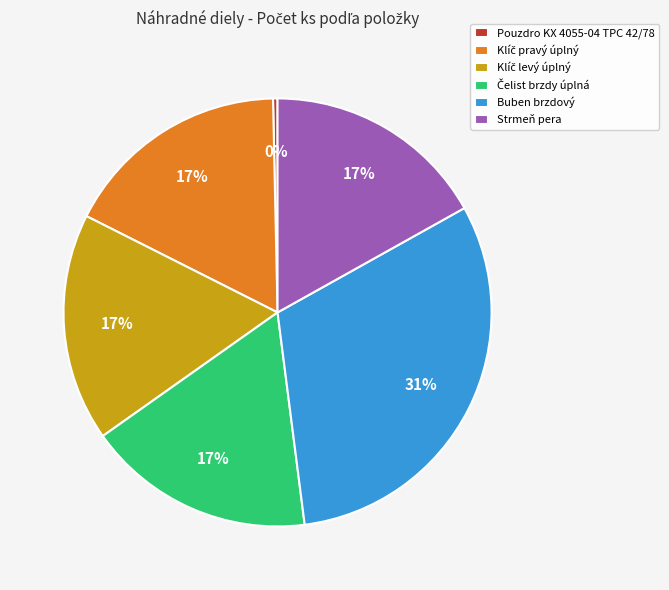

How many slices are in this pie chart?

6